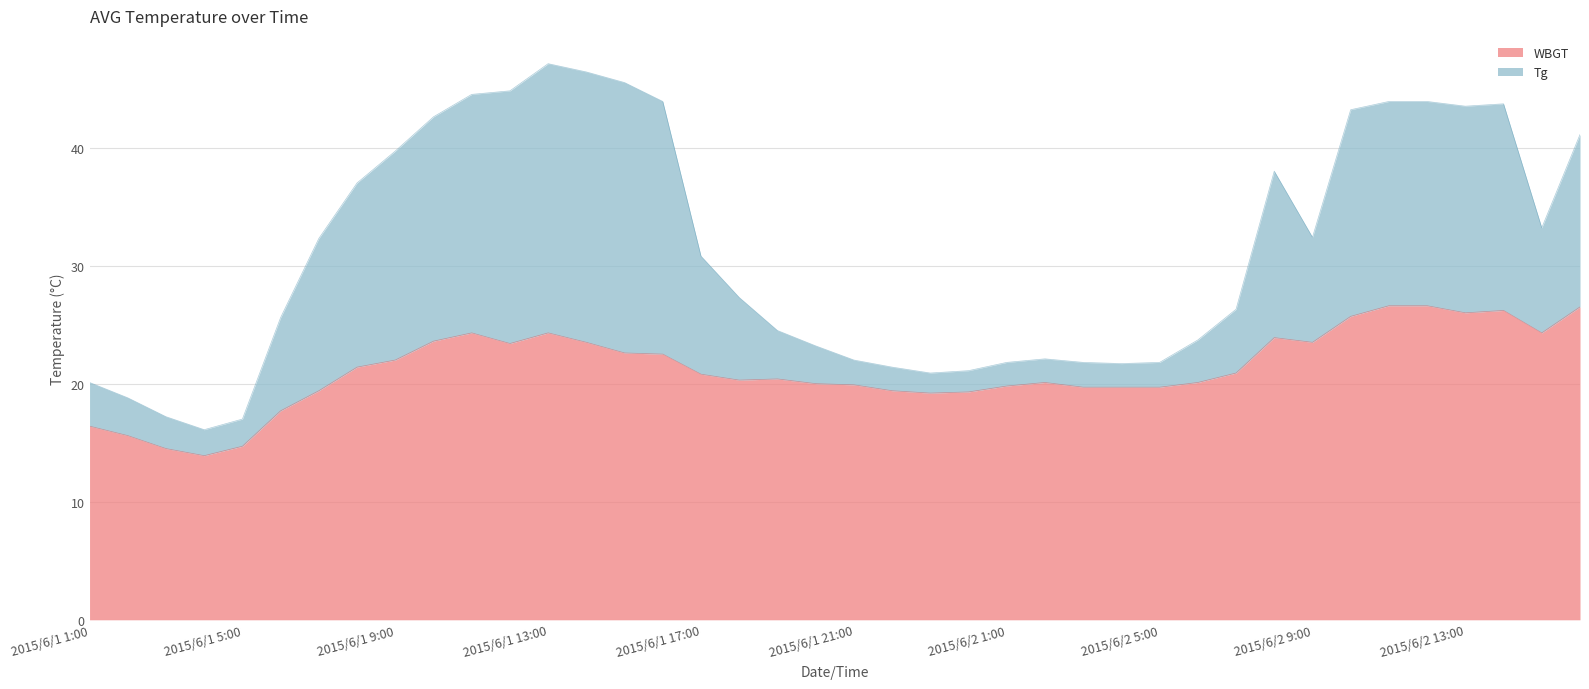

What are all the series names shown in the legend?

WBGT, Tg